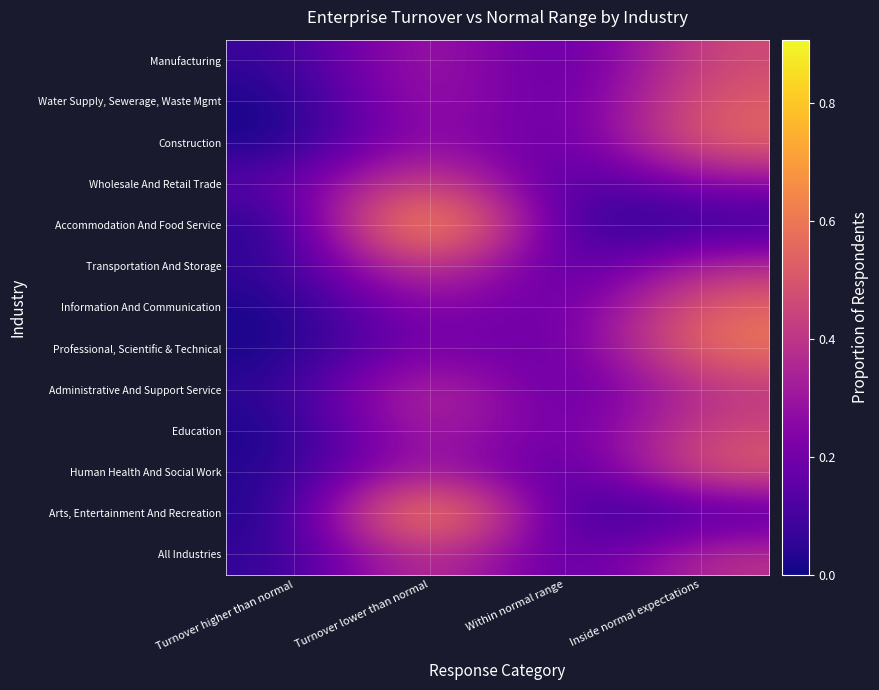

At how many categories does at least one series exceed 0?

4